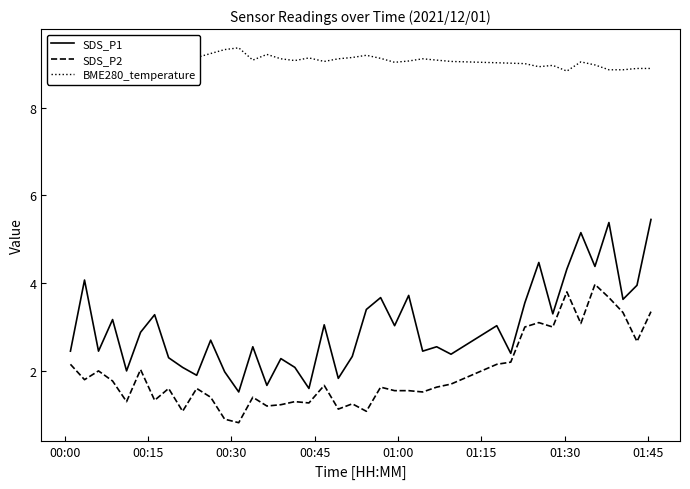

What is the difference between the maximum and minimum values in the SDS_P1 series?

3.9